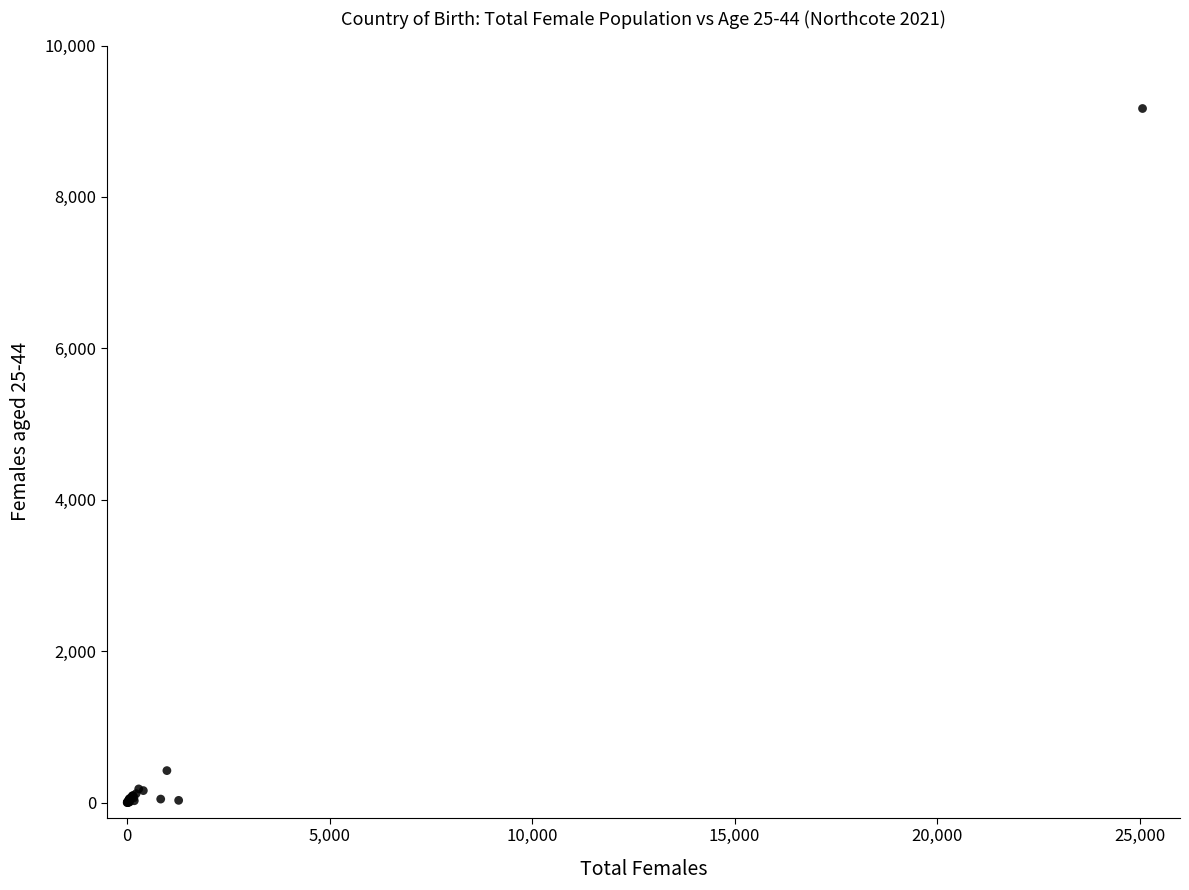

What Y value in the scatter plot is closest to 4584?

422